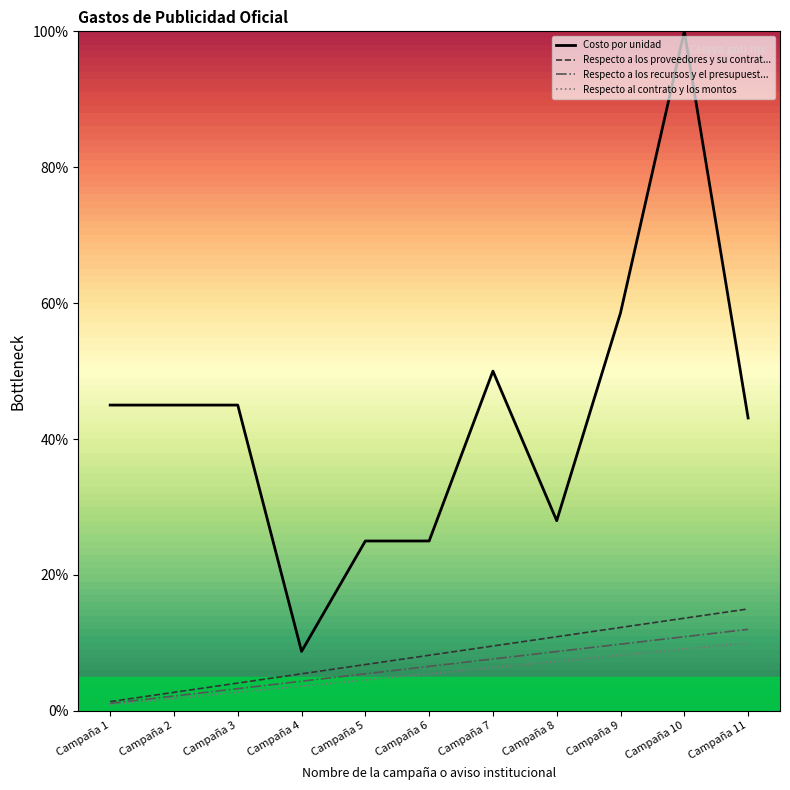

How many series are shown in this chart?

4